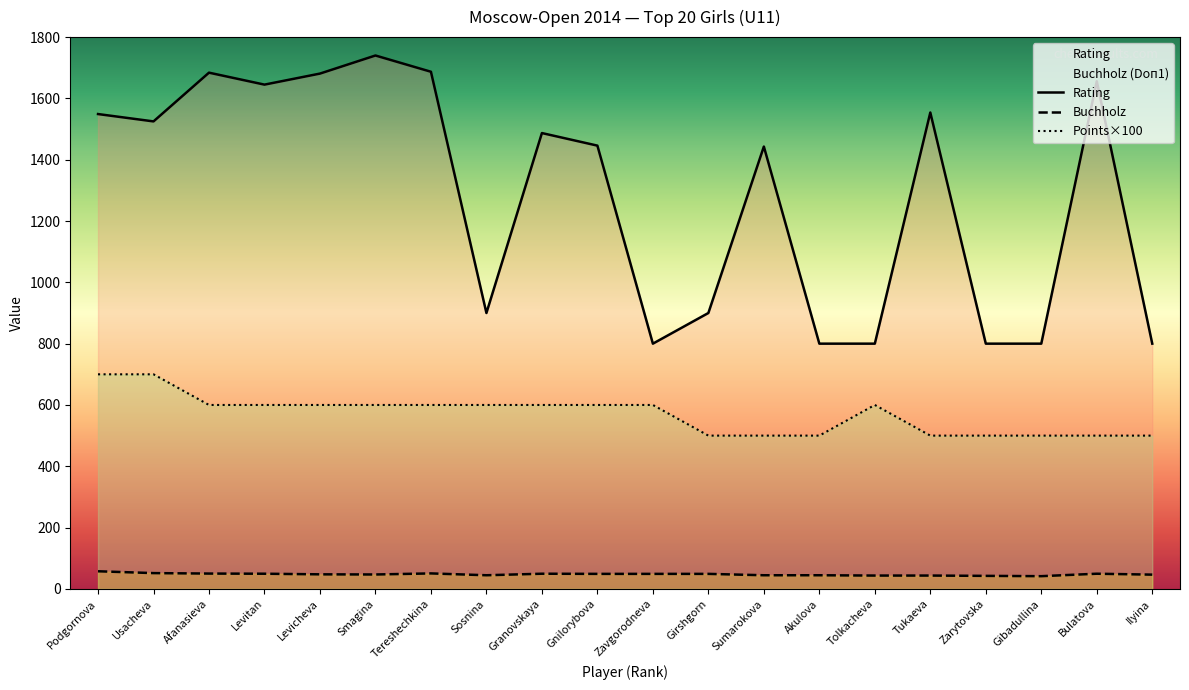

Is the value of Rating at Smagina greater than the value of Buchholz (Doп1) at Afanasieva?

Yes